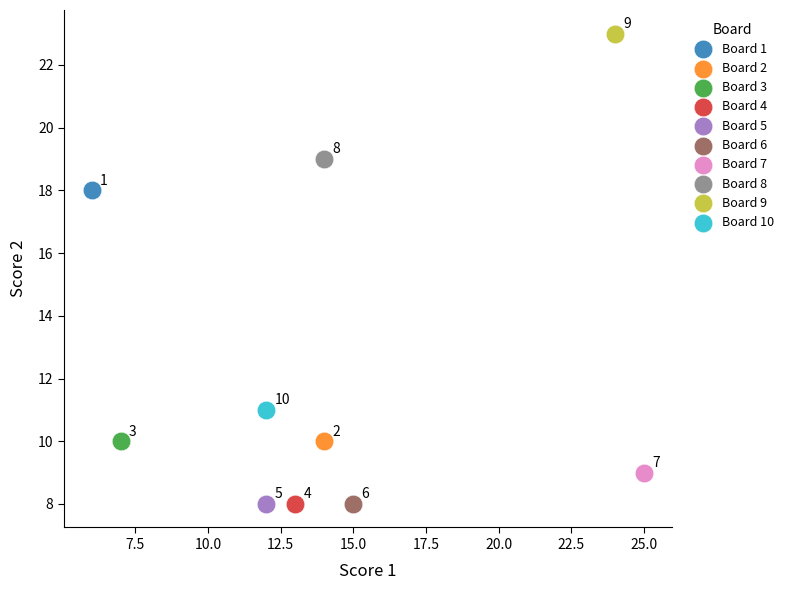

What are all the series names shown in the legend?

Board 1, Board 2, Board 3, Board 4, Board 5, Board 6, Board 7, Board 8, Board 9, Board 10